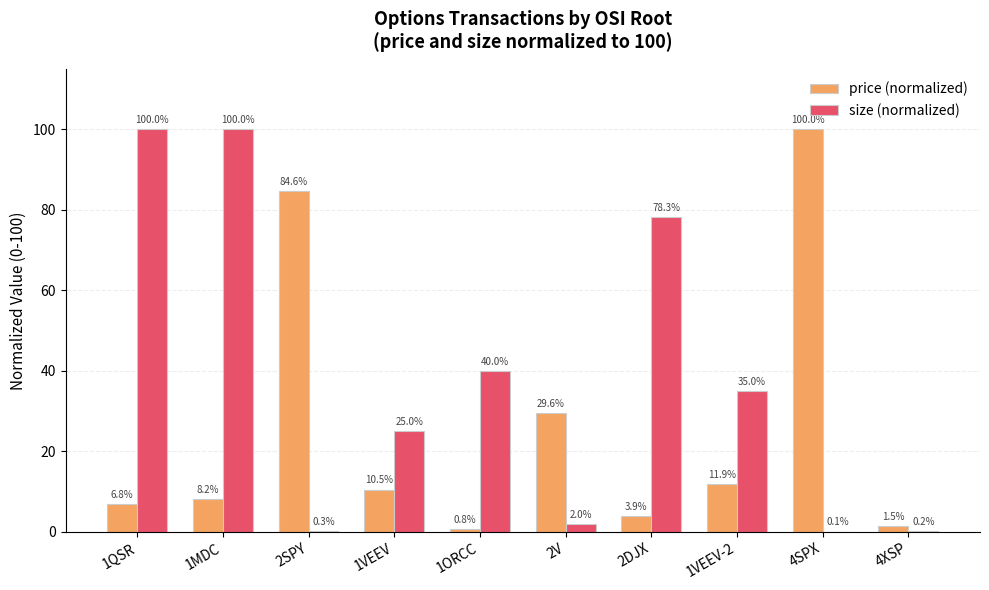

Which series changed the most between 1MDC and 1VEEV?

size (normalized)